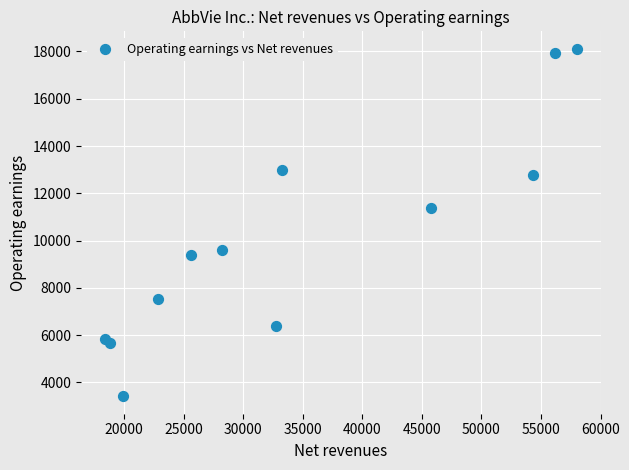

What Y value in the scatter plot is closest to 10764?

11363